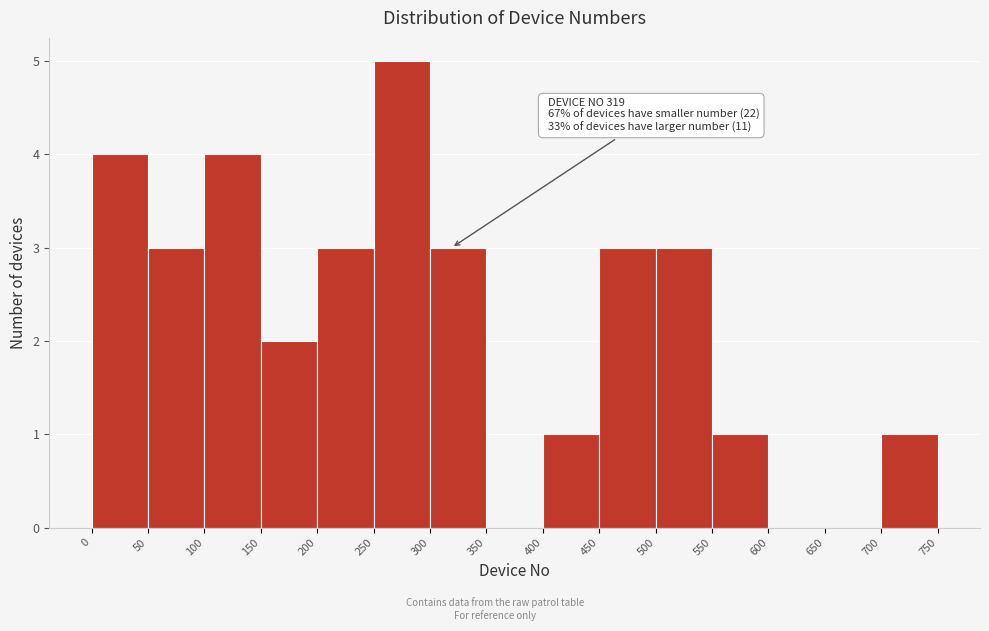

Which range on the x-axis has the tallest bar?

250 to 300